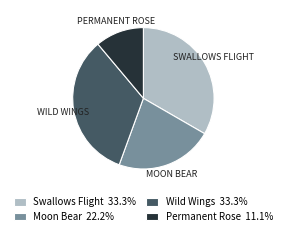

Is it true that Wild Wings is 33% of the pie?

True